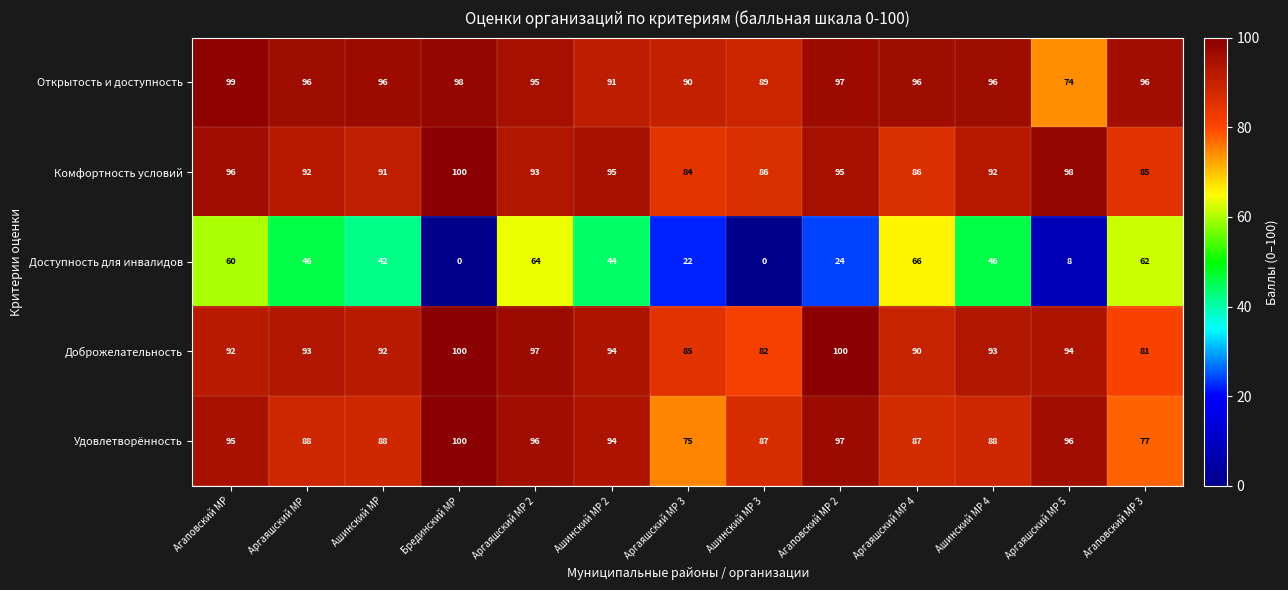

The value of Доброжелательность at Ашинский МР 3 is 82. True or false?

True